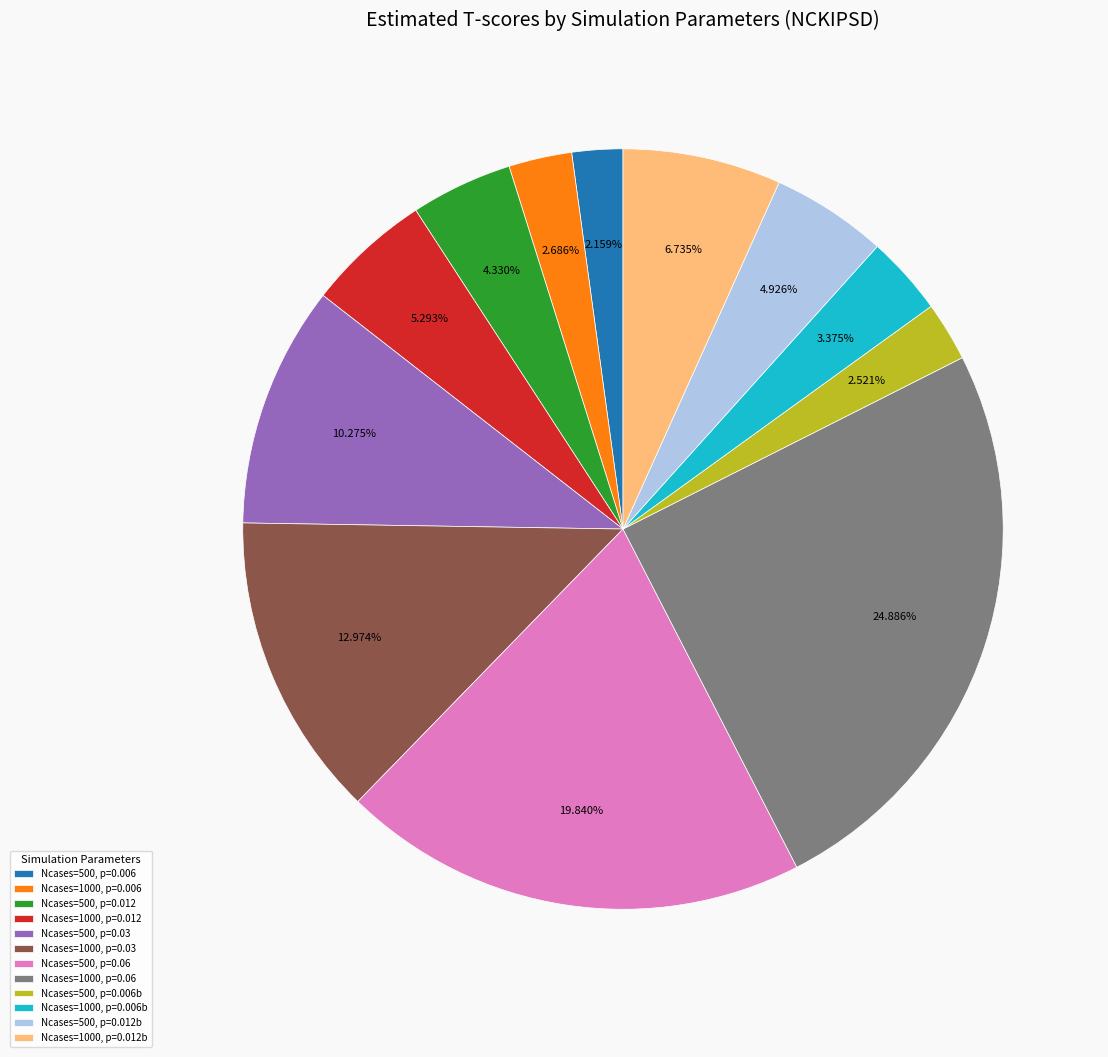

Rank the categories by value from lowest to highest.

Ncases=500, p=0.006, Ncases=500, p=0.006b, Ncases=1000, p=0.006, Ncases=1000, p=0.006b, Ncases=500, p=0.012, Ncases=500, p=0.012b, Ncases=1000, p=0.012, Ncases=1000, p=0.012b, Ncases=500, p=0.03, Ncases=1000, p=0.03, Ncases=500, p=0.06, Ncases=1000, p=0.06